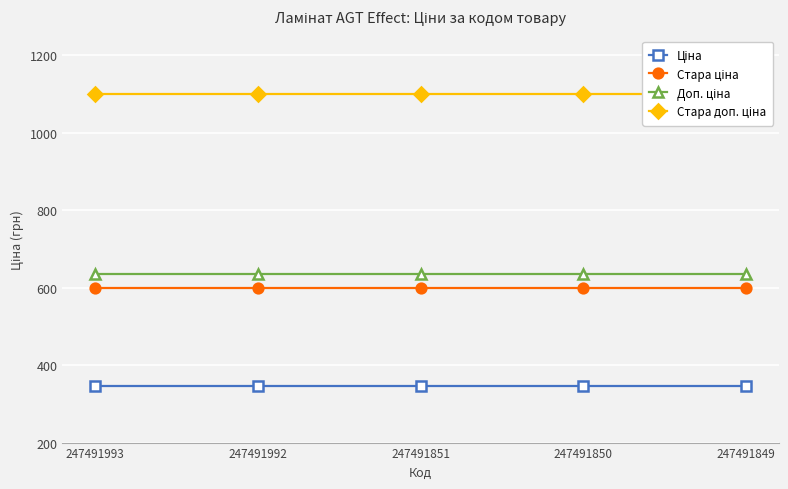

What is the spread (max minus min) of values at 247491993?

754.4